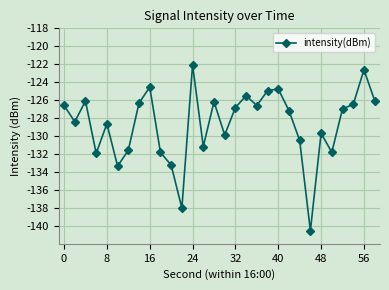

What is the greatest value displayed?

-122.1